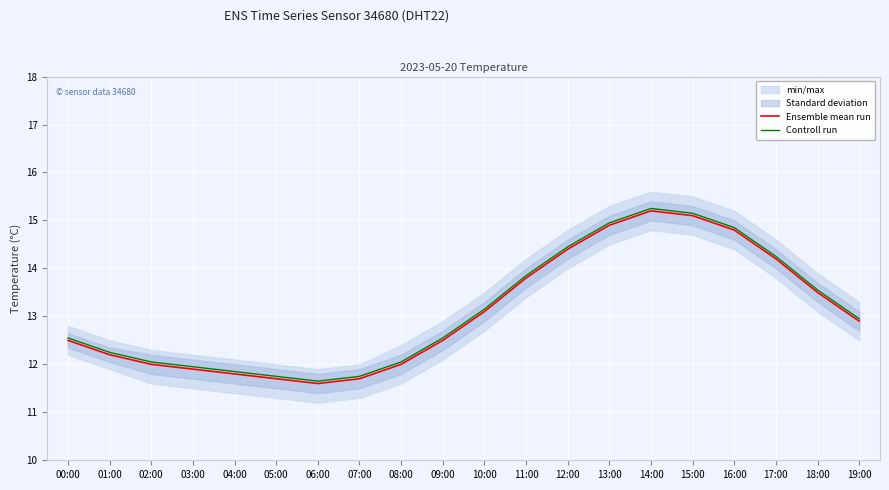

True or false: Ensemble mean run and Controll run intersect in this chart.

False